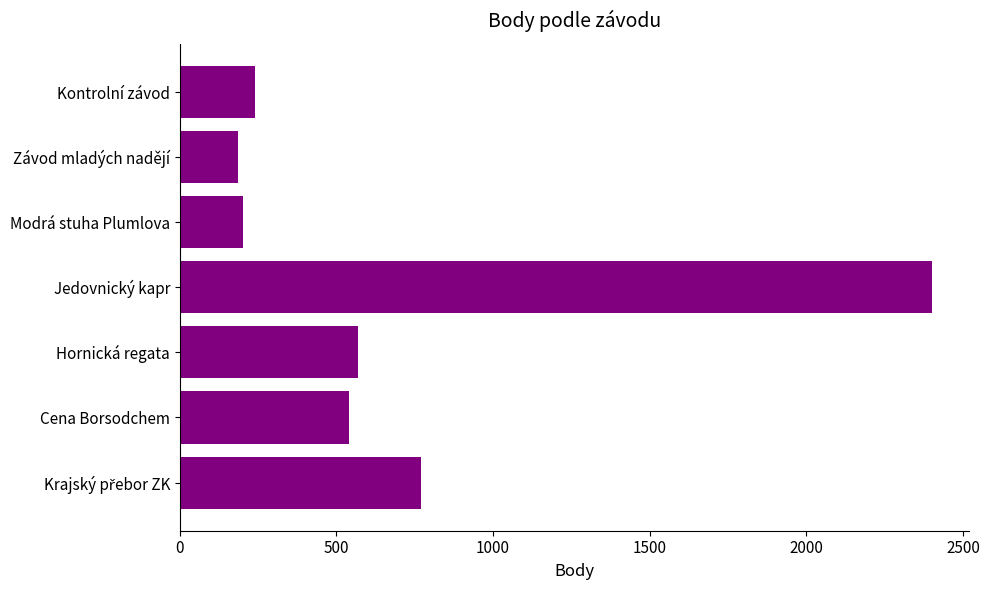

What is the label of the 6th bar from the bottom?

Závod mladých nadějí